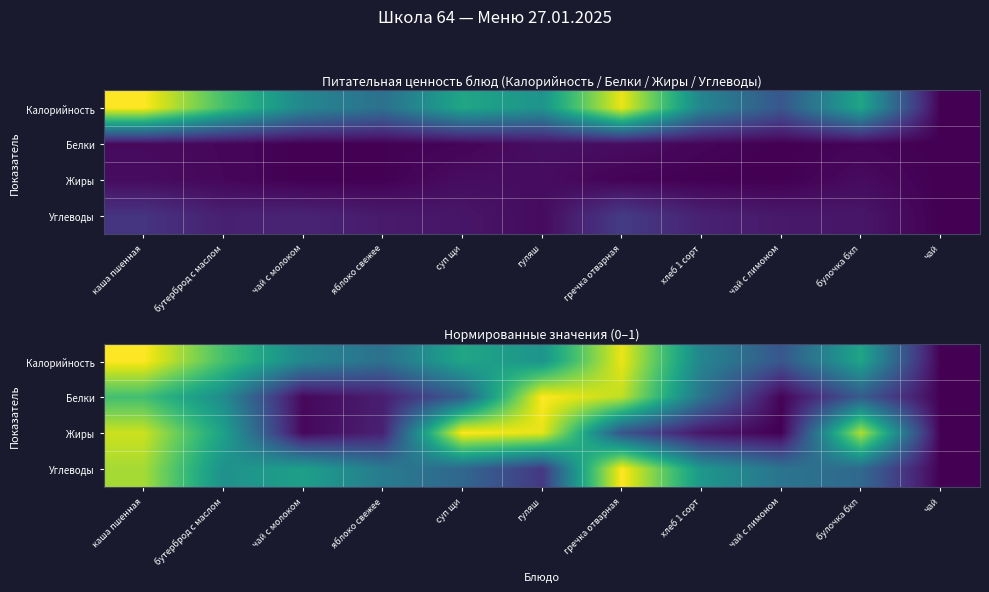

The value of Белки at булочка бхп is 0.3. True or false?

True